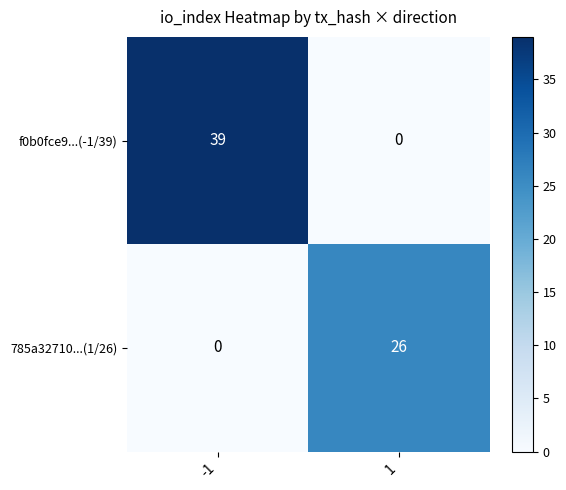

What is the difference between the f0b0fce9...(-1/39) values at 1 and -1?

39